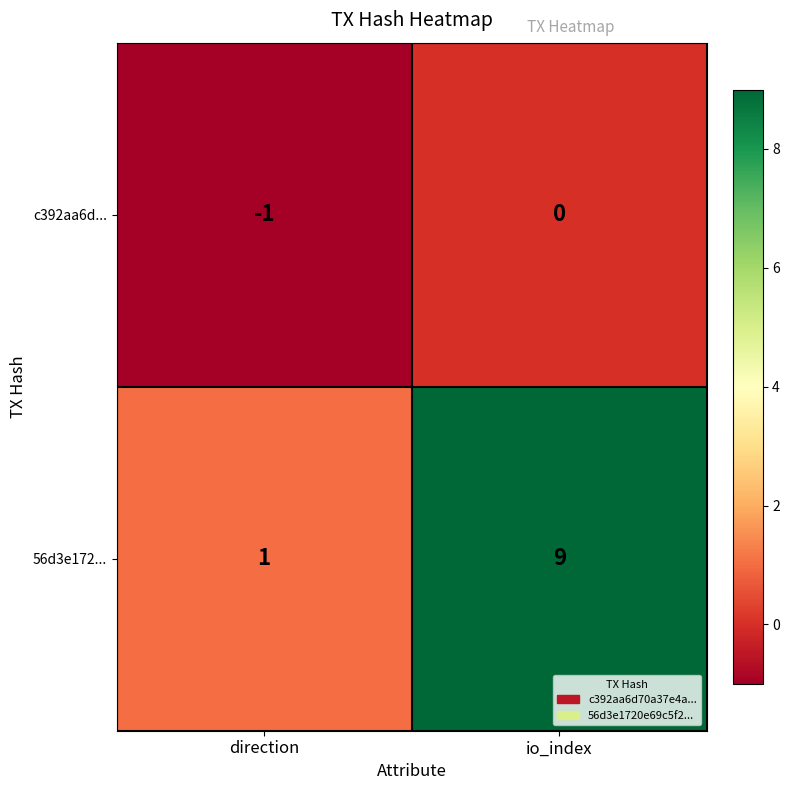

What is the spread (max minus min) of values at io_index?

9